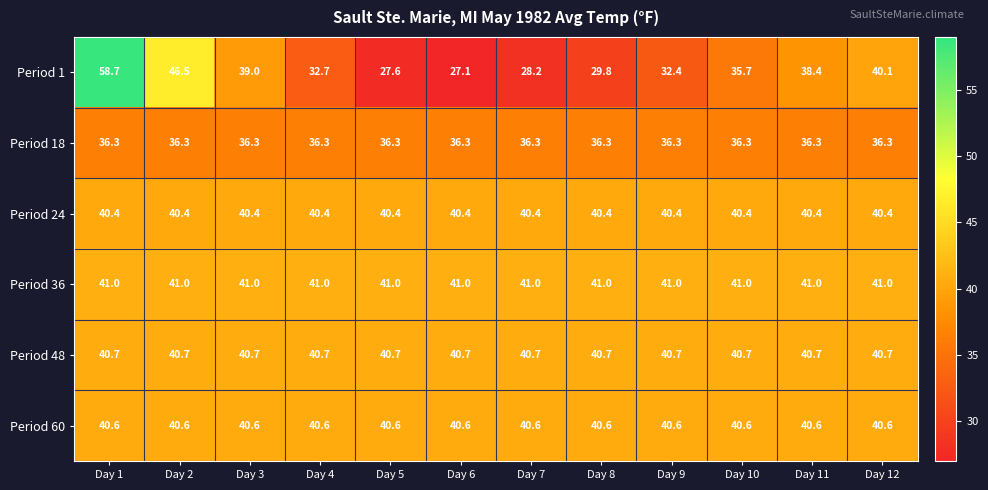

What is the average value of the Period 24 series?

40.4